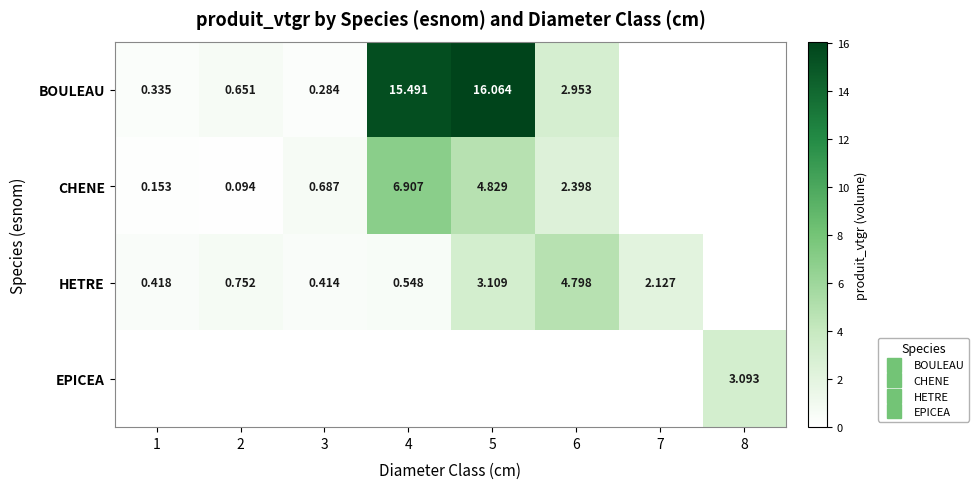

List the labels in order of EPICEA value, largest first.

8, 1, 2, 3, 4, 5, 6, 7